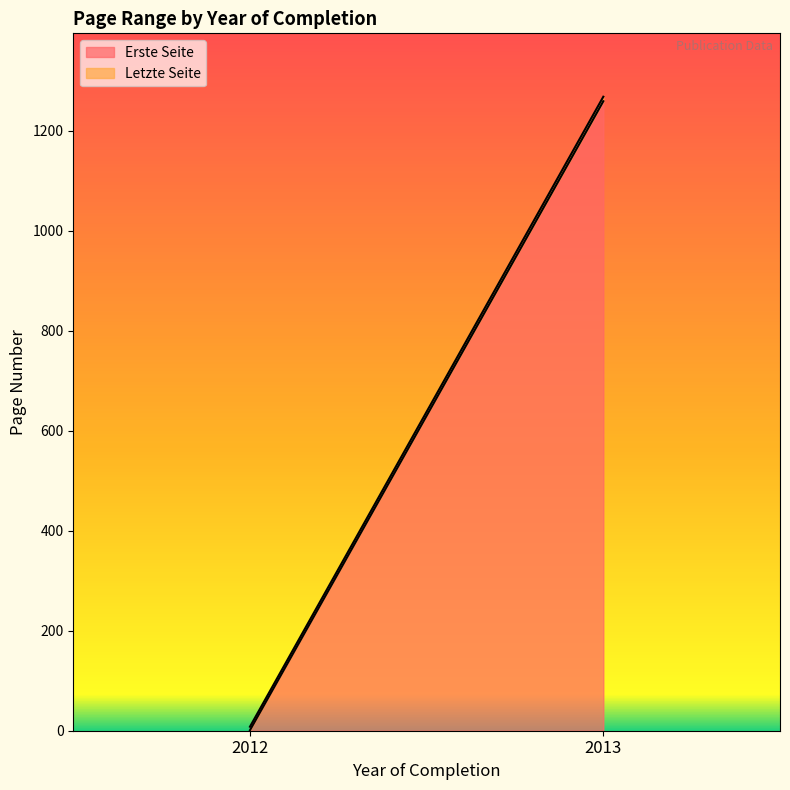

What is the maximum value shown in the chart?

1268